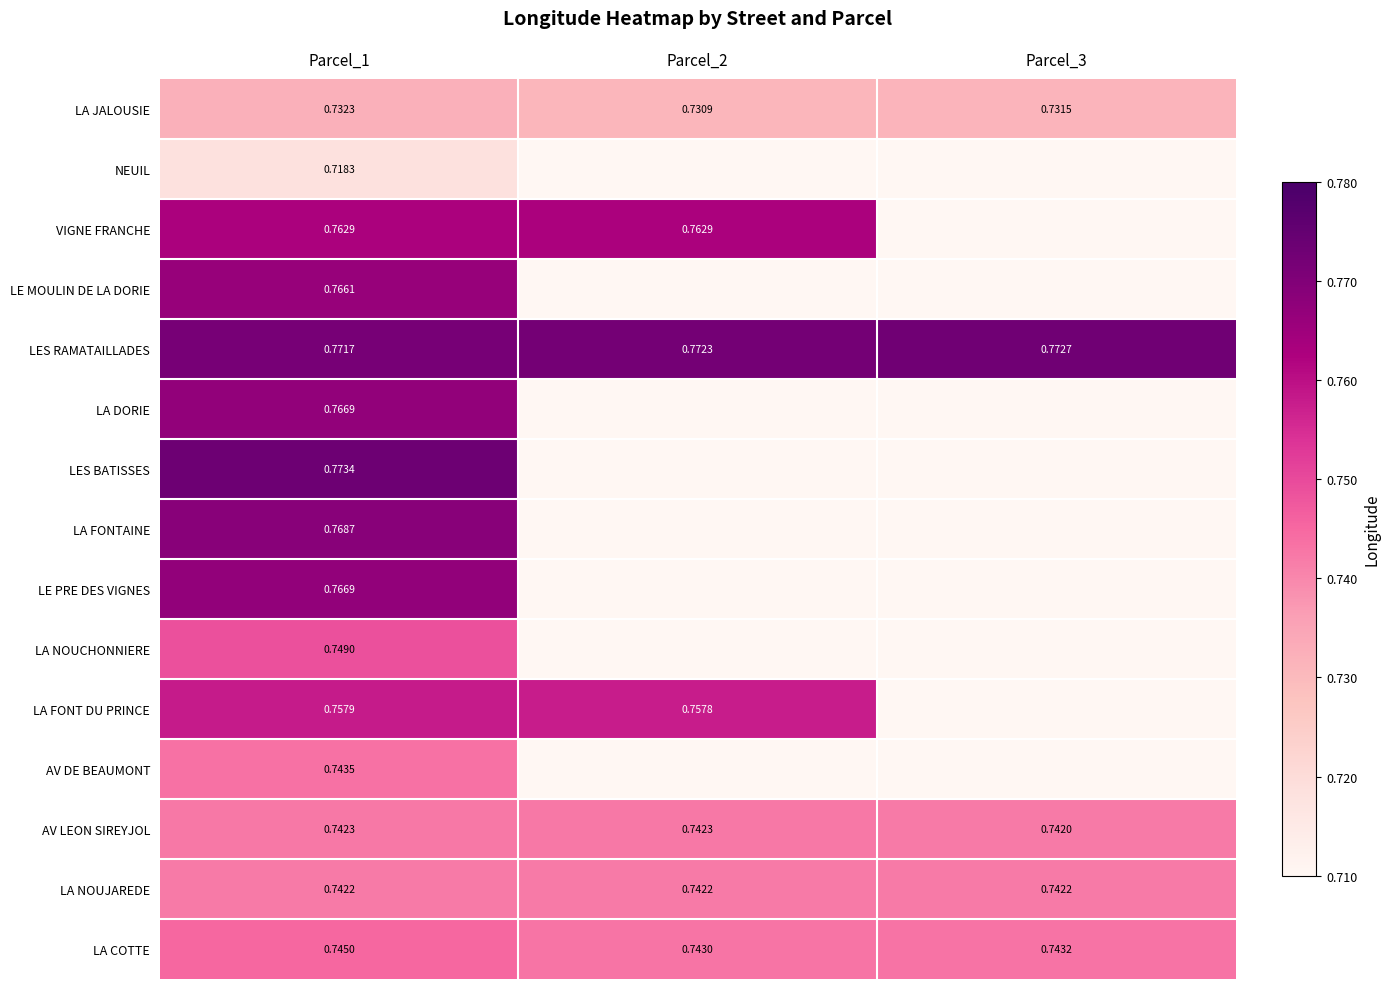

Is the value of AV LEON SIREYJOL at Parcel_1 greater than the value of LA DORIE at Parcel_1?

No